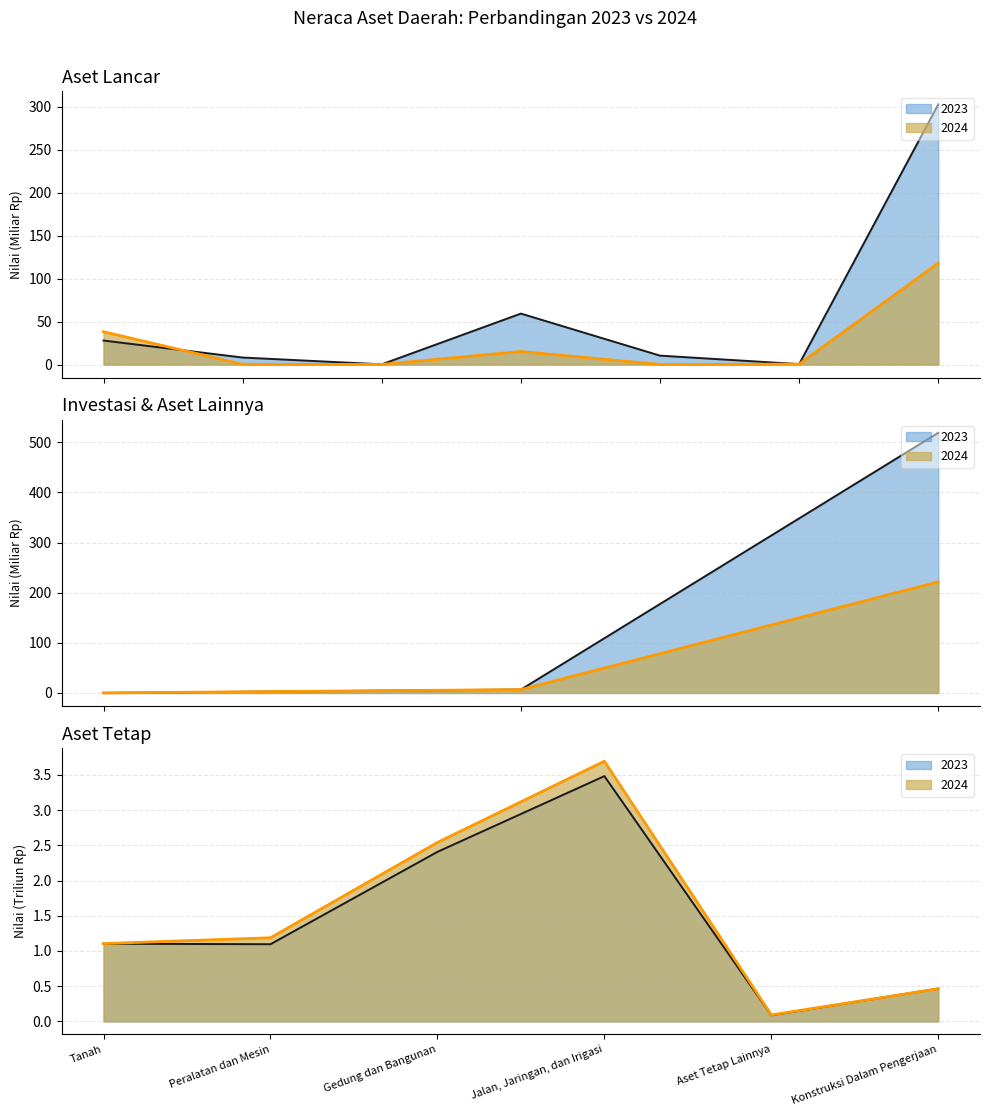

At how many categories does at least one series exceed 15?

3